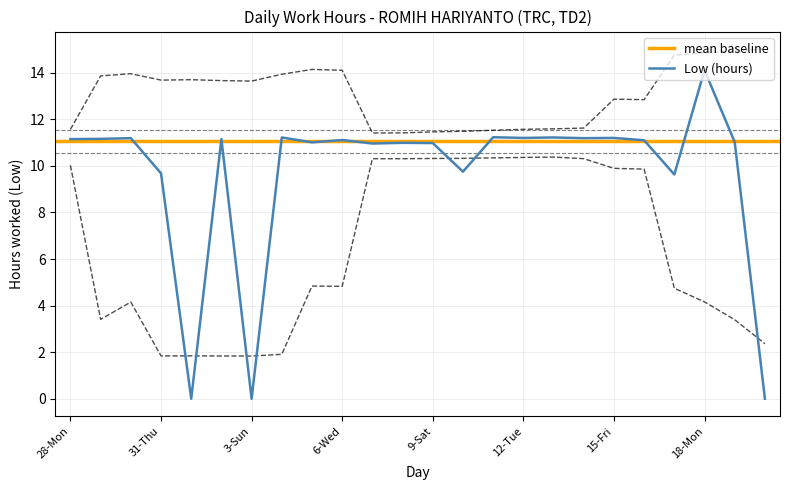

Rank the categories by value from highest to lowest.

18-Mon, 11-Mon, 4-Mon, 13-Wed, 12-Tue, 15-Fri, 30-Wed, 14-Thu, 29-Tue, 28-Mon, 2-Sat, 6-Wed, 16-Sat, 19-Tue, 5-Tue, 8-Fri, 9-Sat, 7-Thu, 10-Sun, 31-Thu, 17-Sun, 1-Fri, 3-Sun, 20-Wed